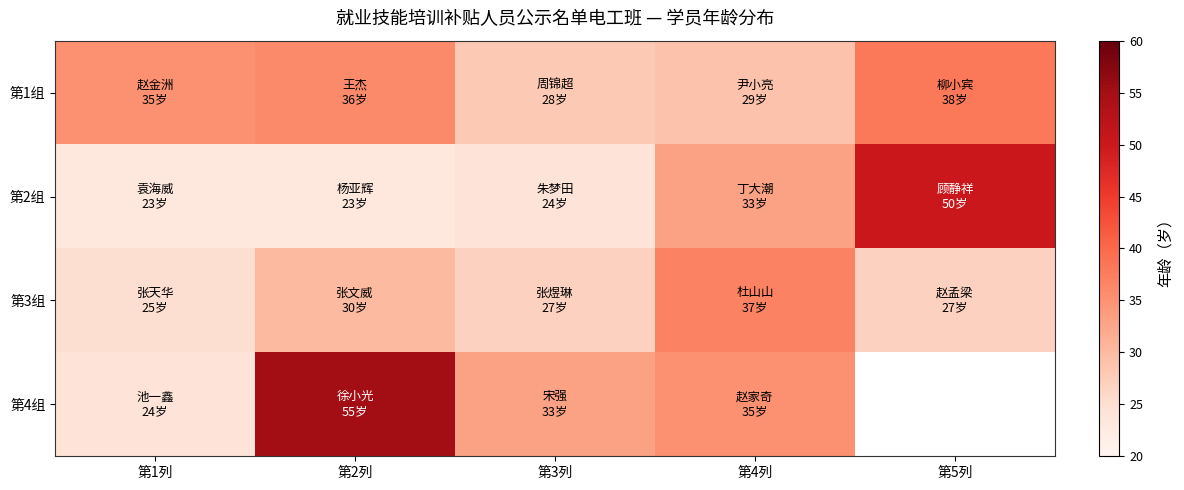

How many data points in 第2组 are above 24?

2